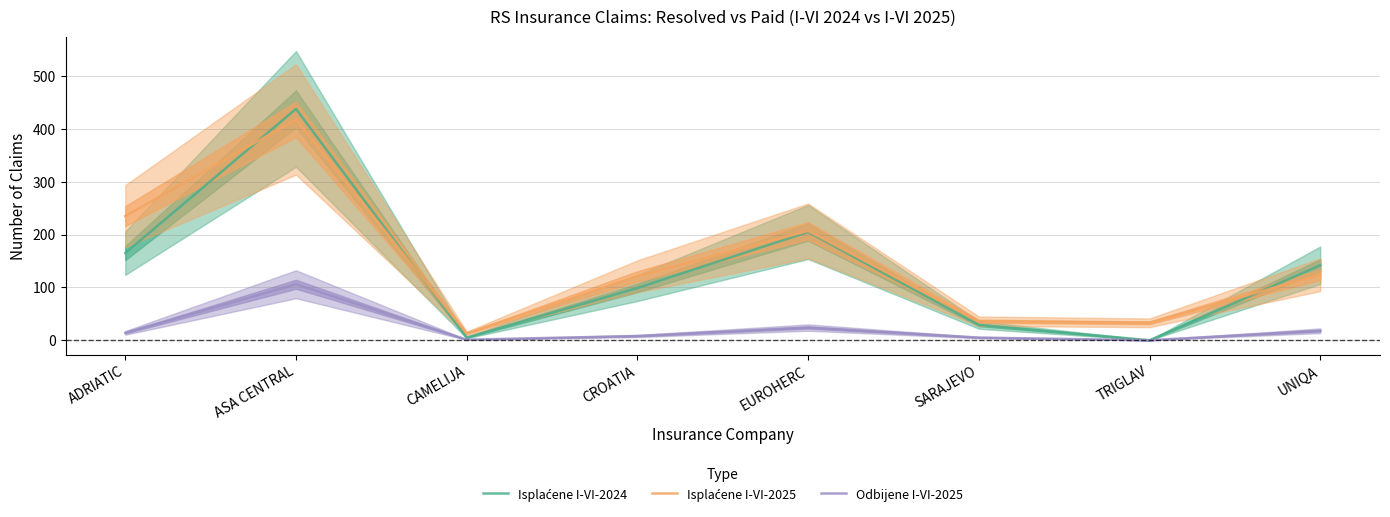

Where does the Isplaćene I-VI-2025 series first go above 124?

ADRIATIC